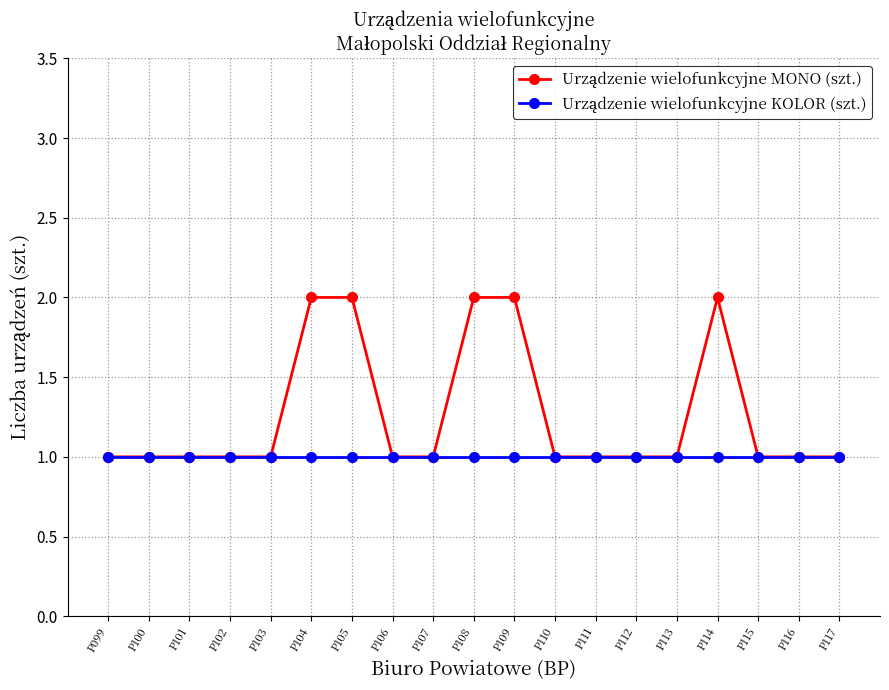

What is the total value across all series at P105?

3